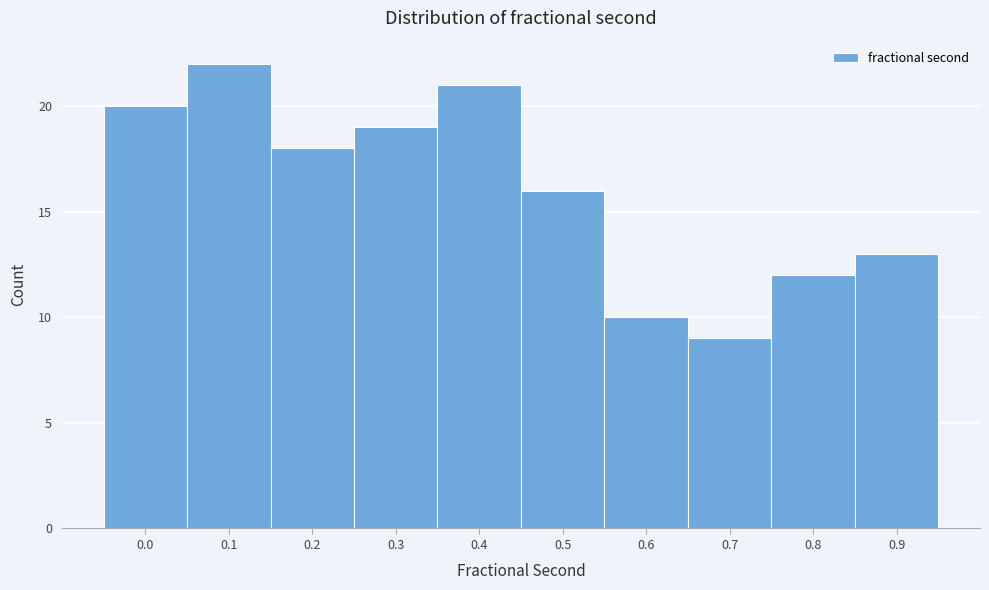

Reading left to right, extract all data points from this chart.

0.0=20	0.1=22	0.2=18	0.3=19	0.4=21	0.5=16	0.6=10	0.7=9	0.8=12	0.9=13